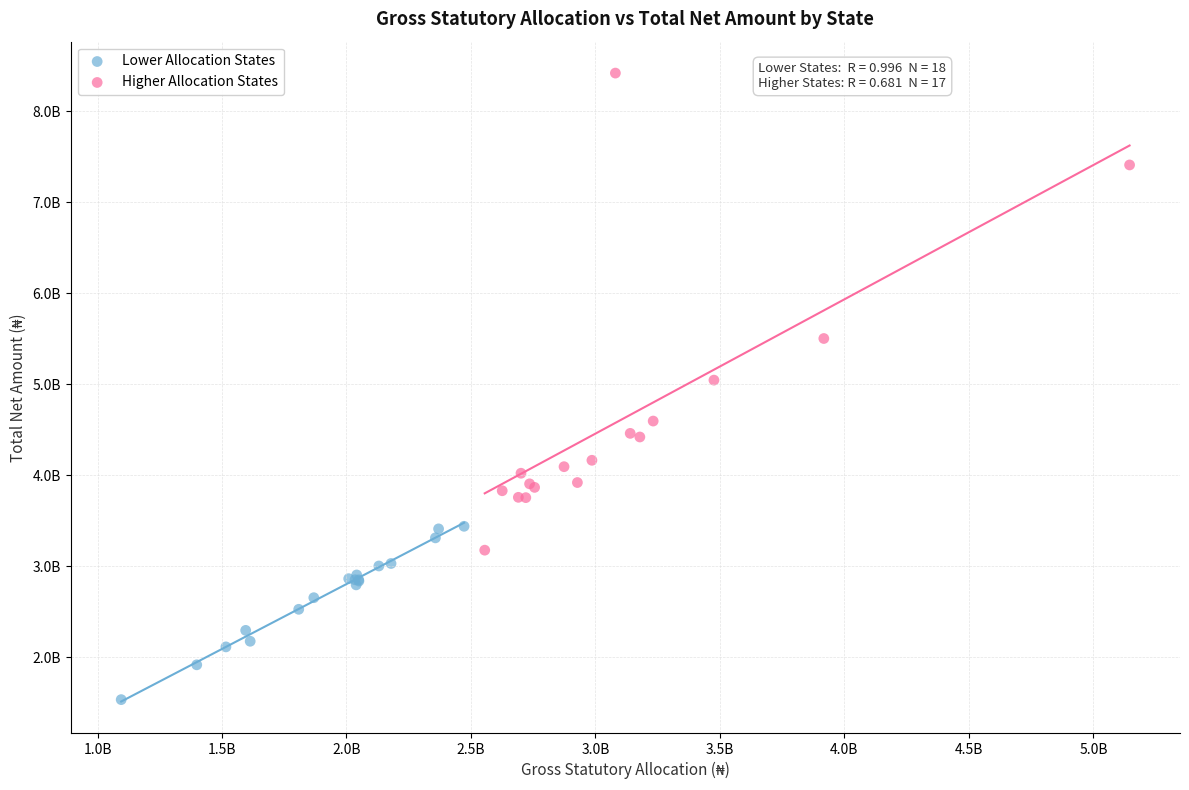

Which series has the largest Y range (max minus min)?

Higher Allocation States